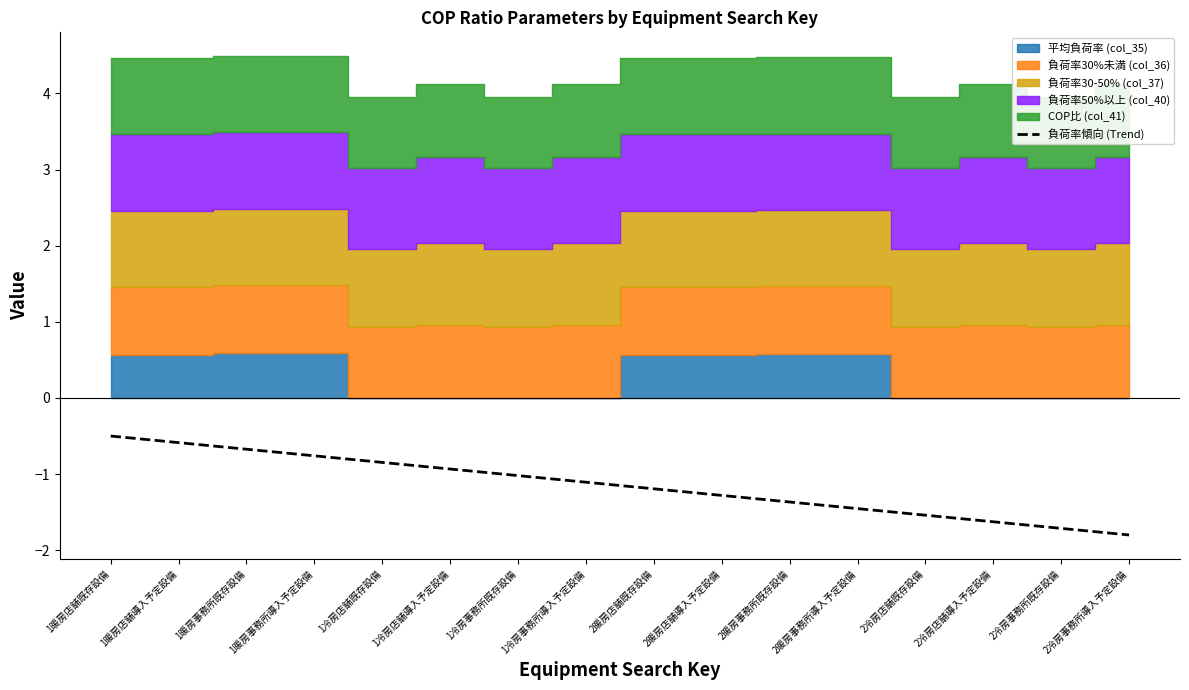

The 負荷率傾向 (Trend) series shows -0.2 at 1冷房店舗既存設備. True or false?

False